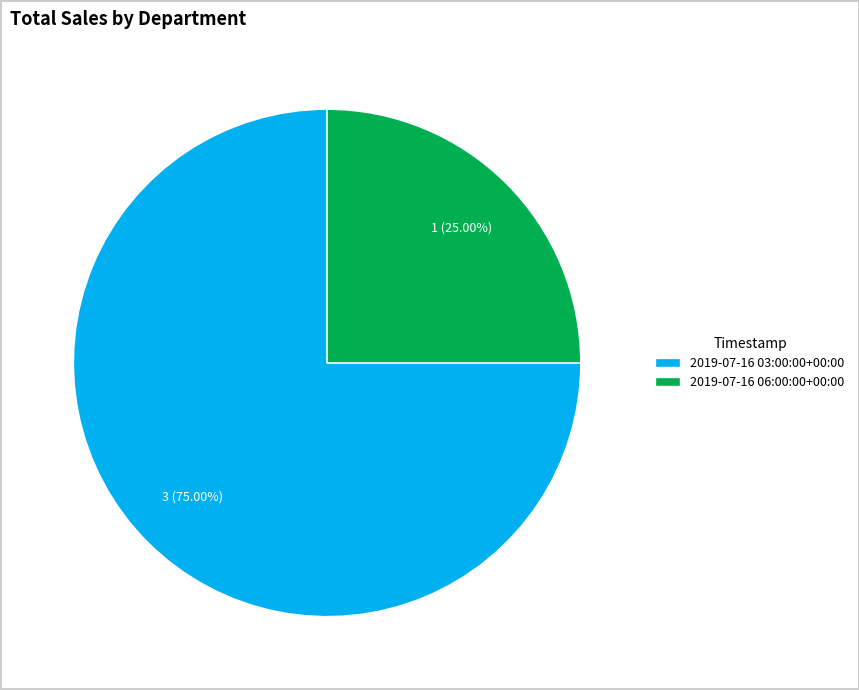

Do 2019-07-16 06:00:00+00:00 and 2019-07-16 03:00:00+00:00 together represent more than half of the pie?

Yes